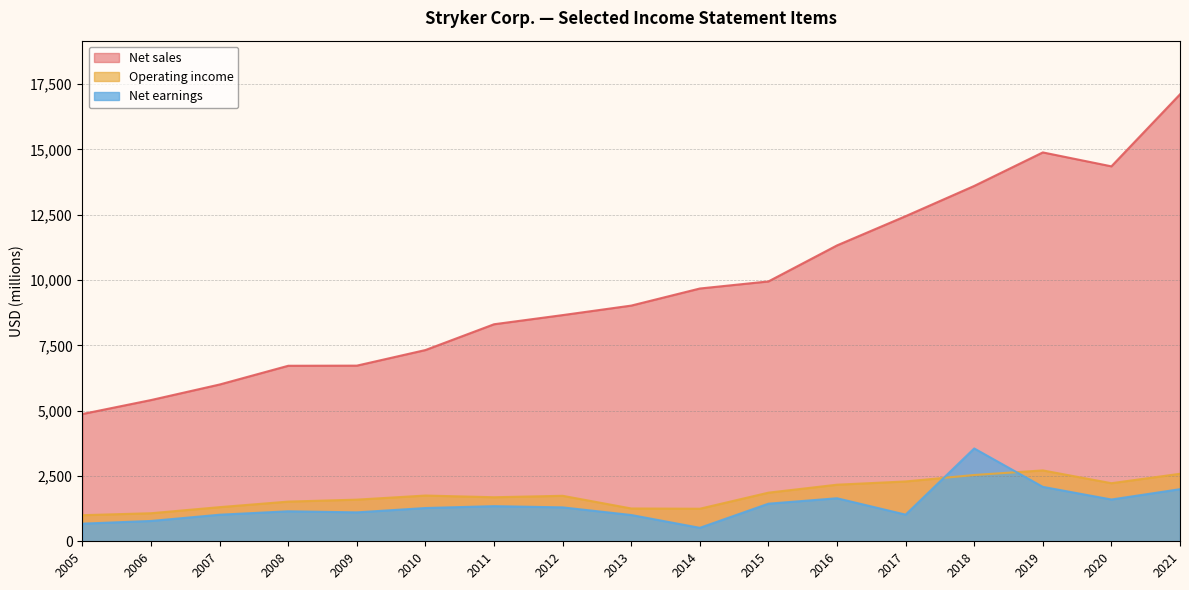

In Operating income, how many points are higher than both neighbors (excluding endpoints)?

3